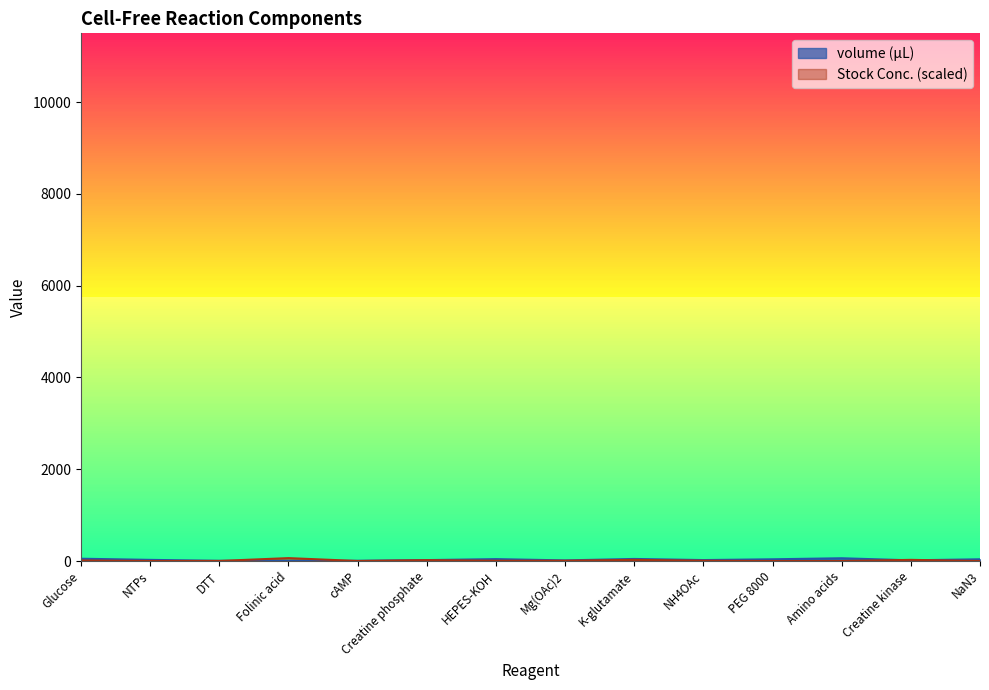

What is the spread (max minus min) of values at Amino acids?

59.8